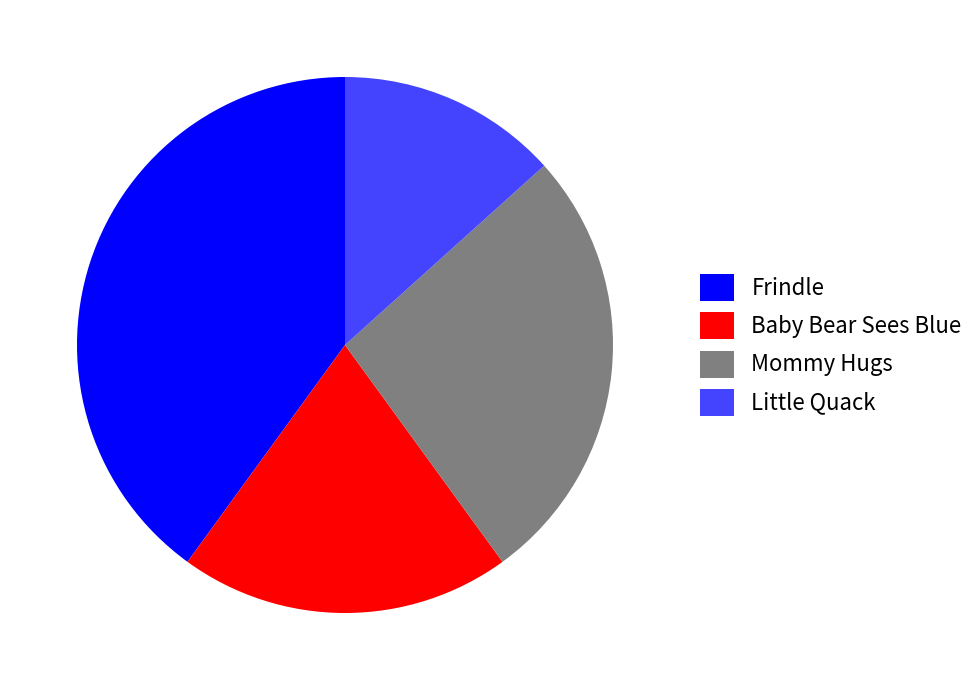

True or false: Frindle accounts for 52% of the total.

False